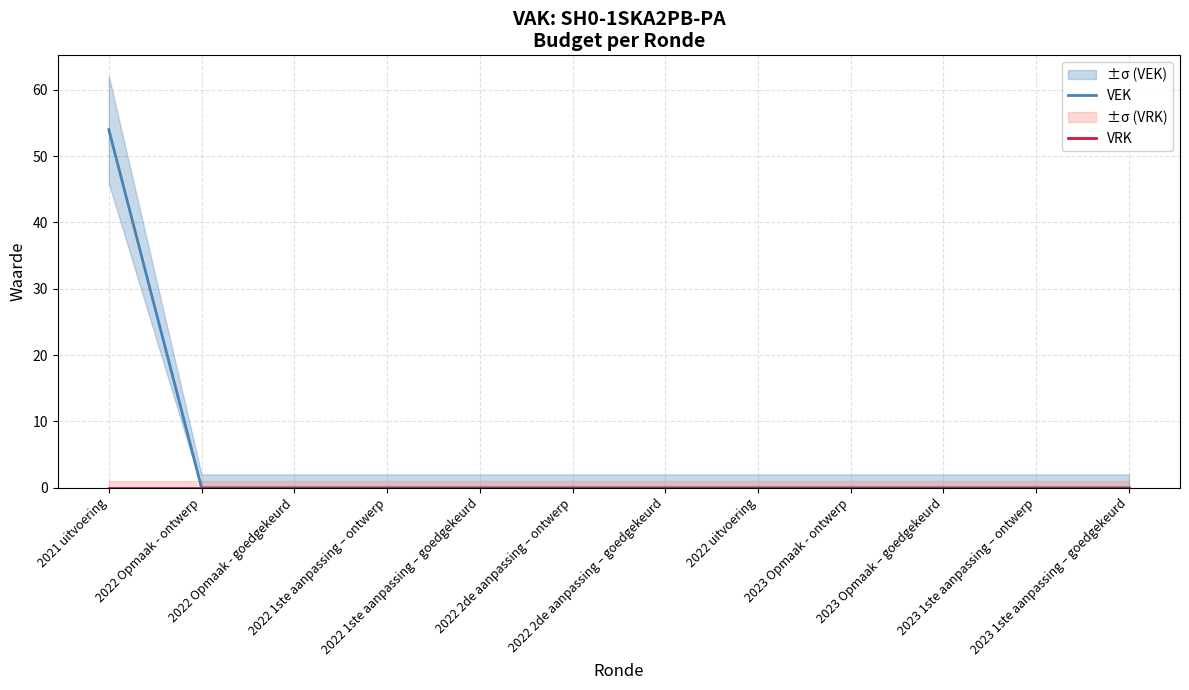

Reading left to right, what are all the values shown in this chart?

VEK: 54	0	0	0	0	0	0	0	0	0	0	0
VRK: 0	0	0	0	0	0	0	0	0	0	0	0